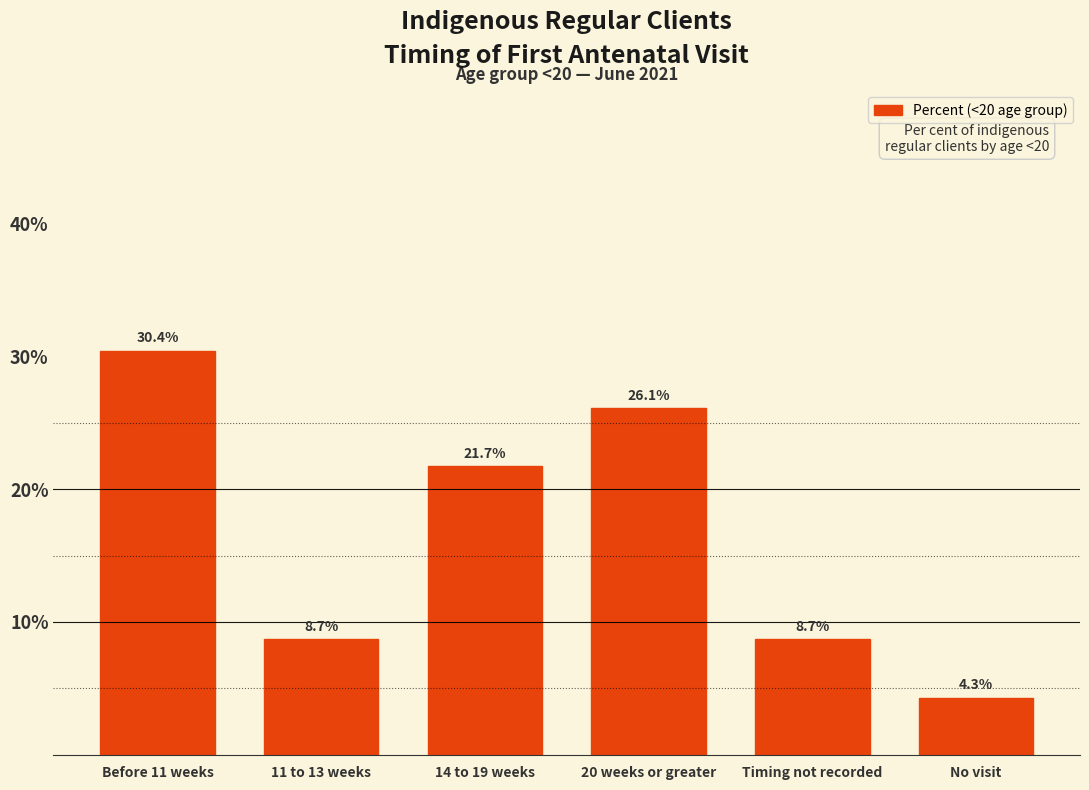

Reading left to right, what are all the values shown in this chart?

Before 11 weeks=30.4	11 to 13 weeks=8.7	14 to 19 weeks=21.7	20 weeks or greater=26.1	Timing not recorded=8.7	No visit=4.3